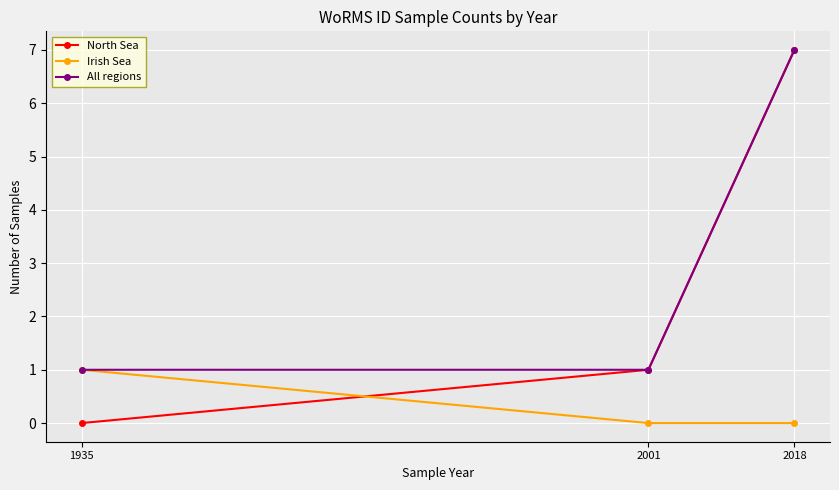

Rank the categories by North Sea value from highest to lowest.

2018, 2001, 1935